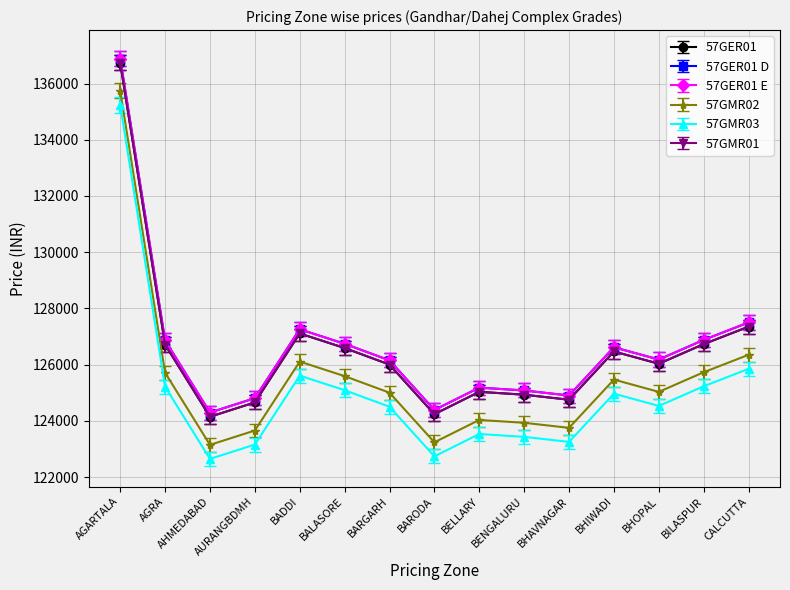

Which category has the highest value across all series?

AGARTALA